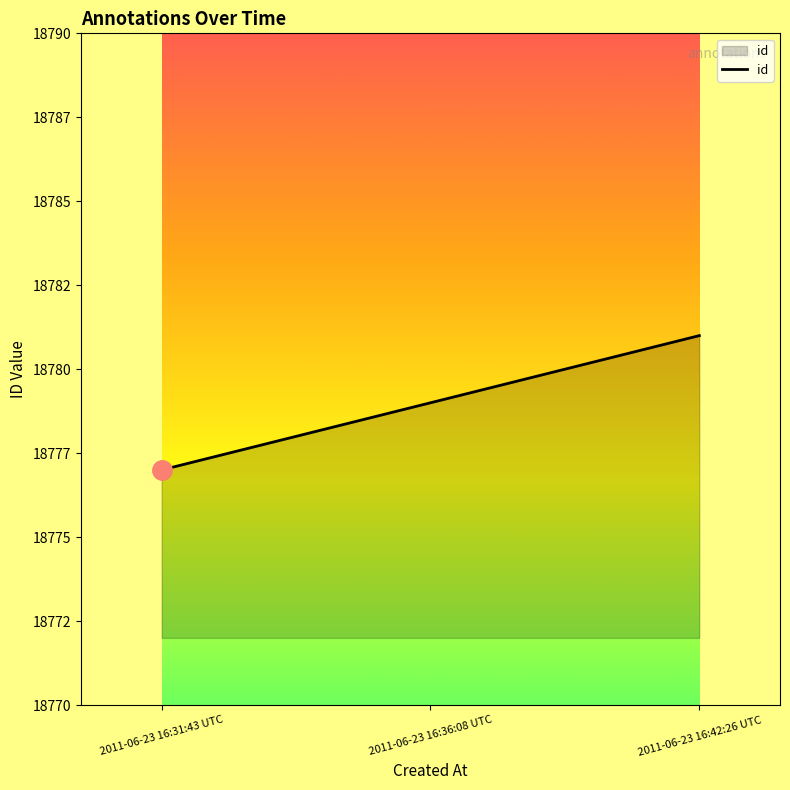

Reading left to right, extract all data points from this chart.

2011-06-23 16:31:43 UTC=18777	2011-06-23 16:36:08 UTC=18779	2011-06-23 16:42:26 UTC=18781